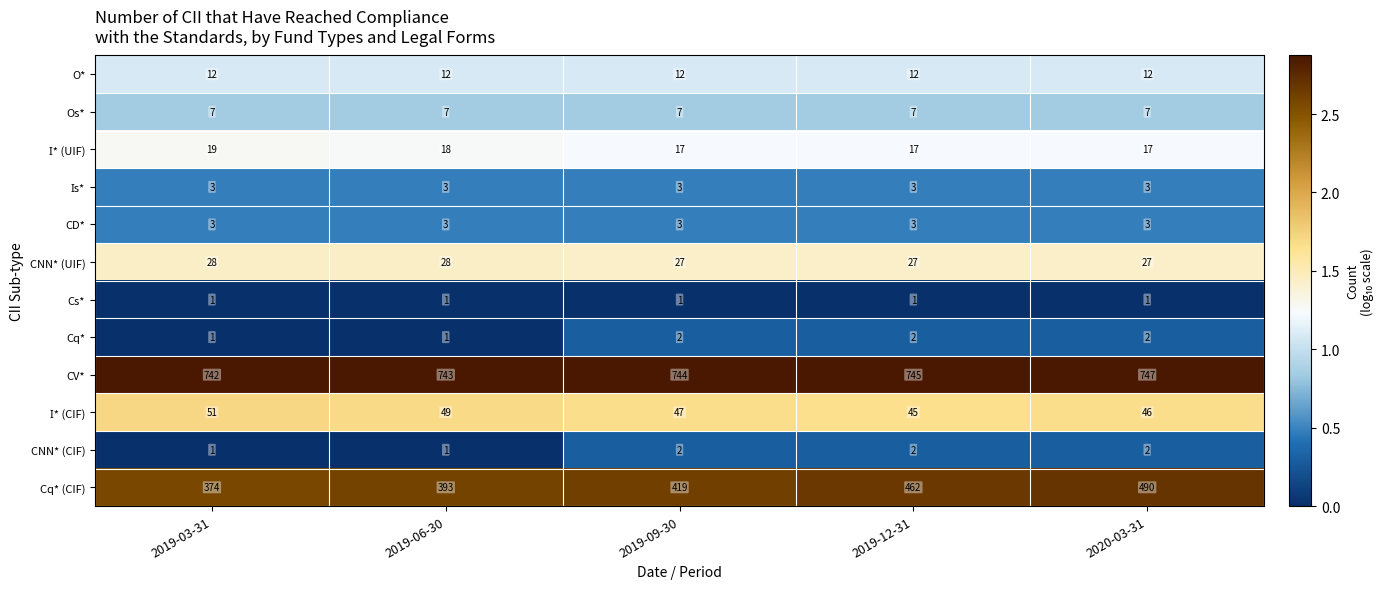

The value of CNN* (UIF) at 2019-06-30 is 28. True or false?

True